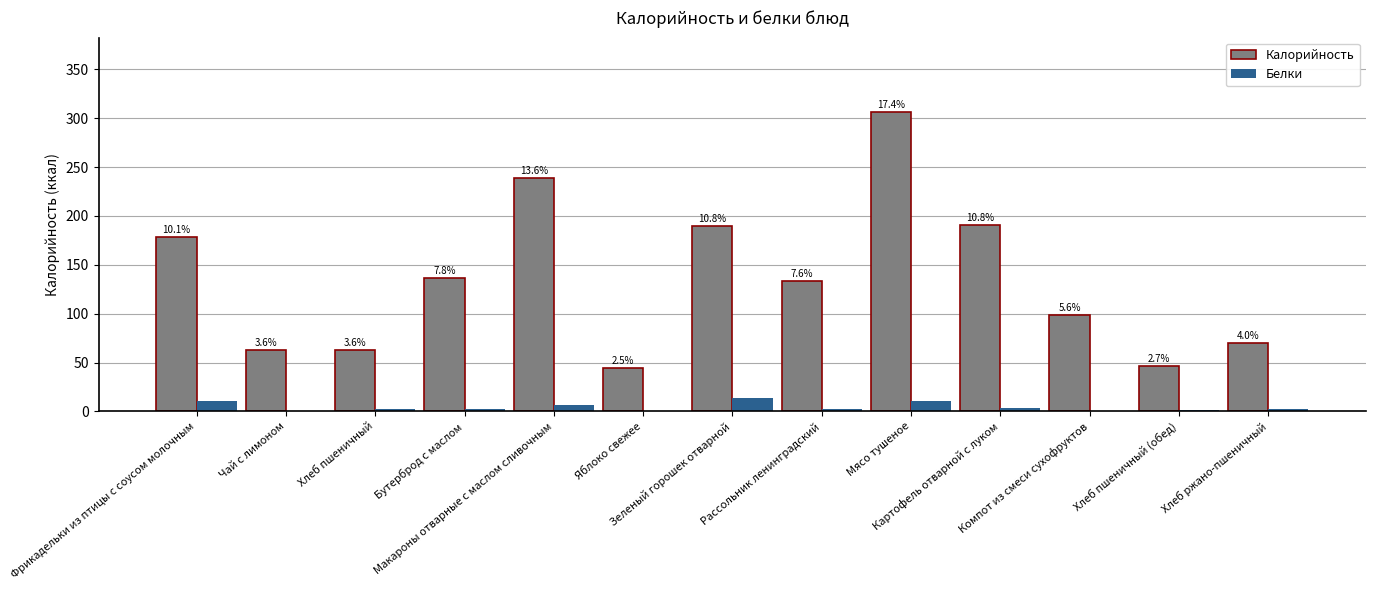

Reading left to right, list all the values displayed in this chart.

Калорийность: 178.1	62.5	62.5	136.4	239.4	44.4	189.6	133.7	306.1	190.5	98.6	46.9	69.6
Белки: 10.2	0.3	2.0	2.4	6.8	0.4	13.8	2.6	10.6	3.7	0.2	1.5	2.6